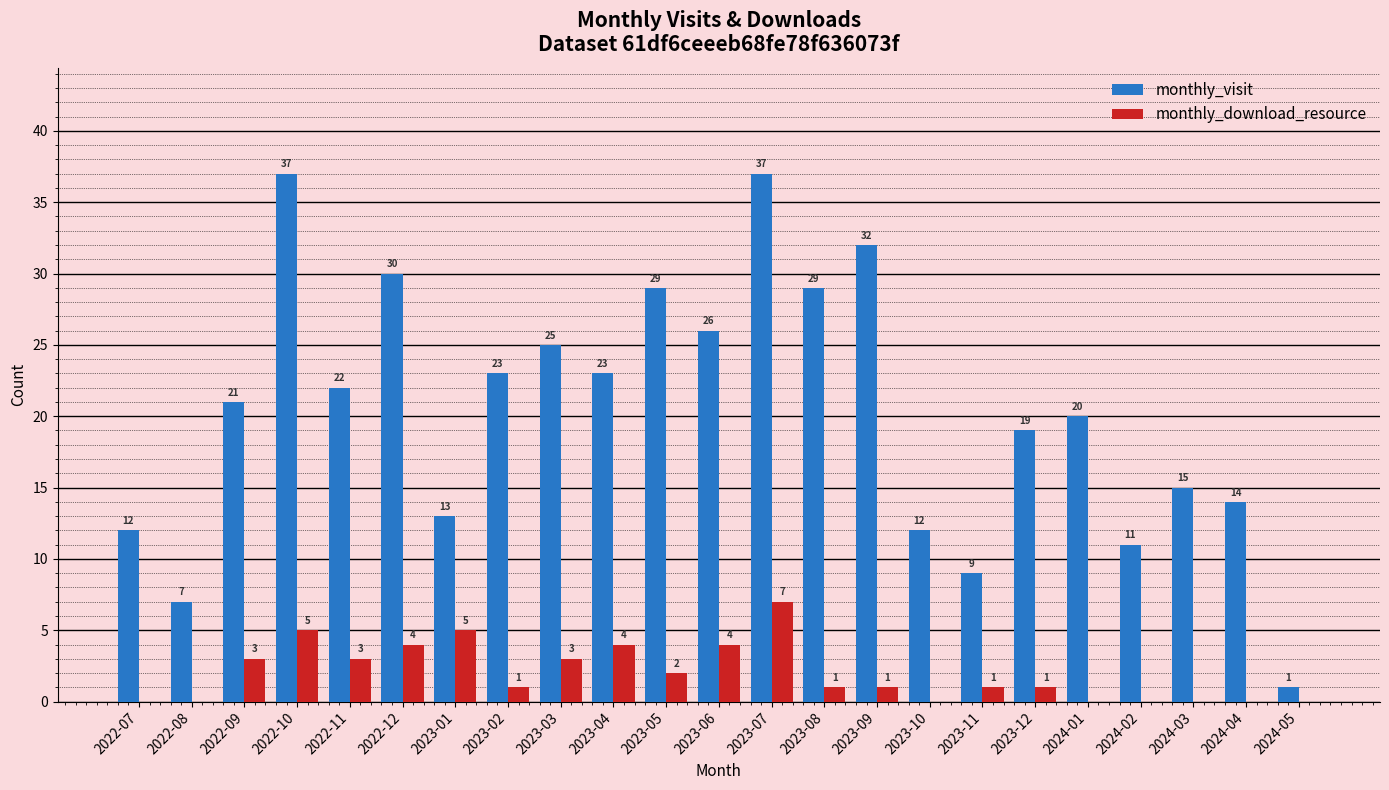

Count the number of categories in the chart.

23